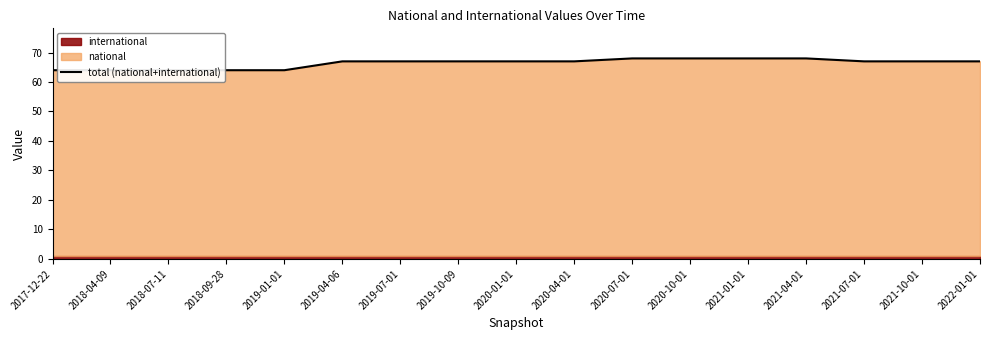

List the labels in order of value, smallest first.

2017-12-22, 2018-04-09, 2018-07-11, 2018-09-28, 2019-01-01, 2019-04-06, 2019-07-01, 2019-10-09, 2020-01-01, 2020-04-01, 2021-07-01, 2021-10-01, 2022-01-01, 2020-07-01, 2020-10-01, 2021-01-01, 2021-04-01